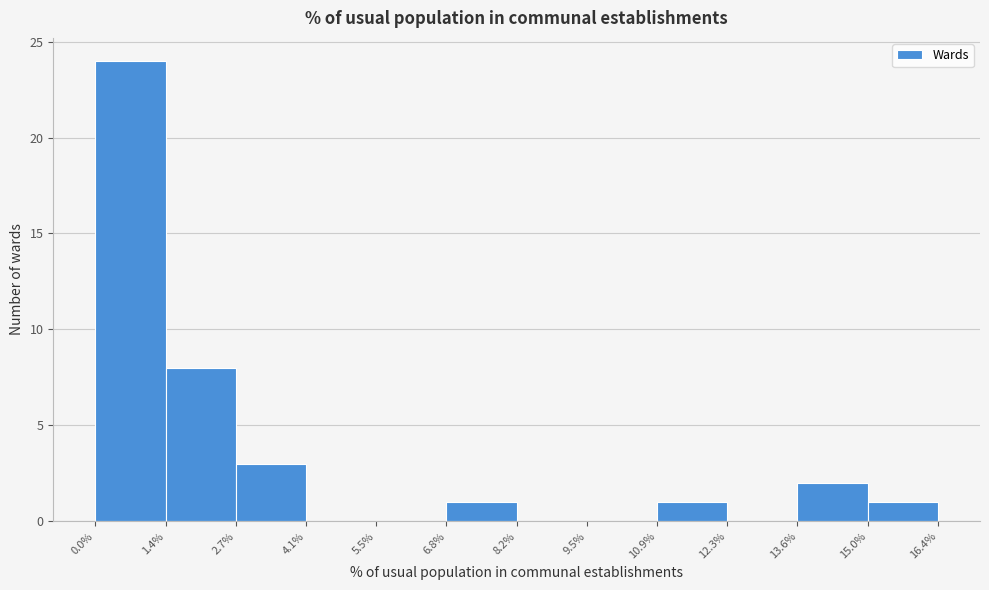

Over which range of the x-axis is the bar tallest?

0.0% to 1.4%